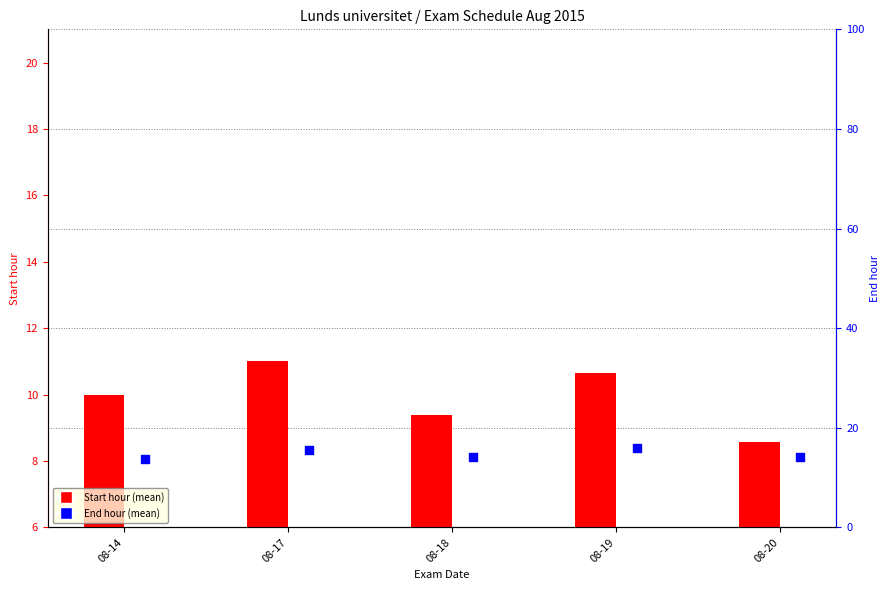

At which category is the sum across all series the highest?

08-19